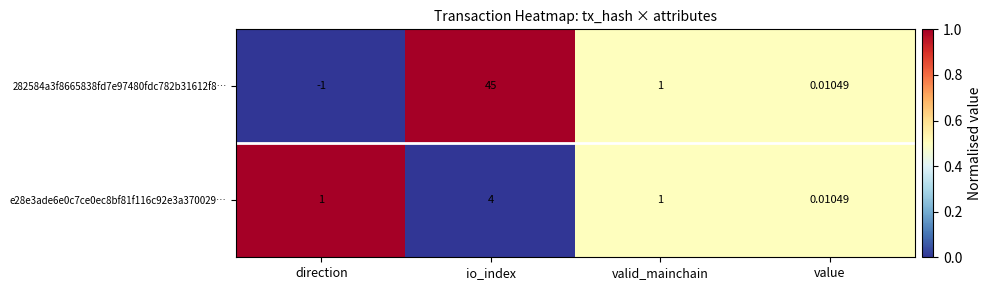

List the labels in order of 282584a3f8665838fd7e97480fdc782b31612f8… value, smallest first.

direction, value, valid_mainchain, io_index